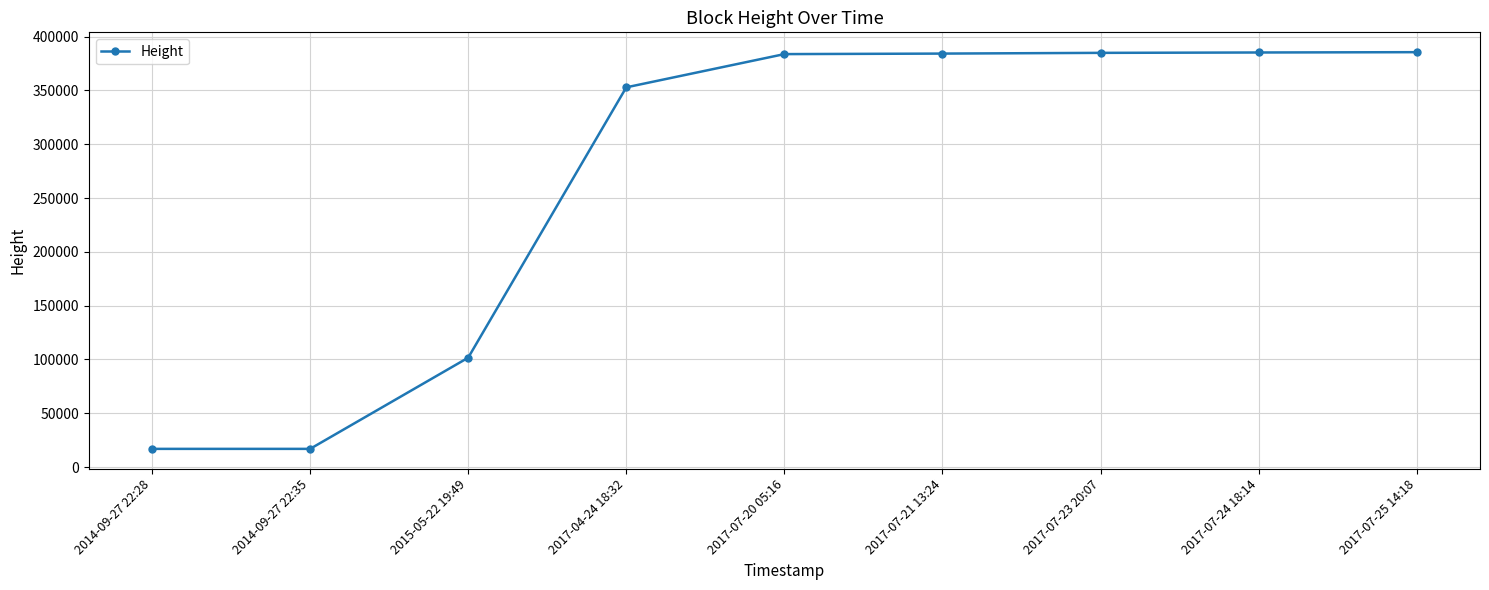

The value at 2017-07-23 20:07 is 384850. True or false?

True